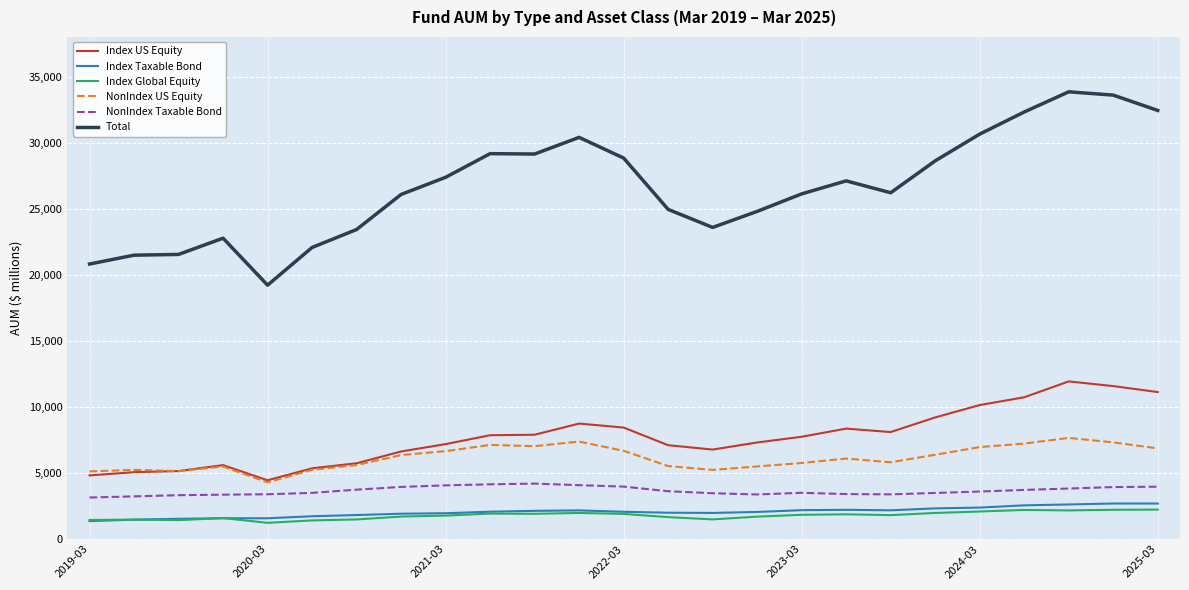

What are all the series names shown in the legend?

Index US Equity, Index Taxable Bond, Index Global Equity, NonIndex US Equity, NonIndex Taxable Bond, Total